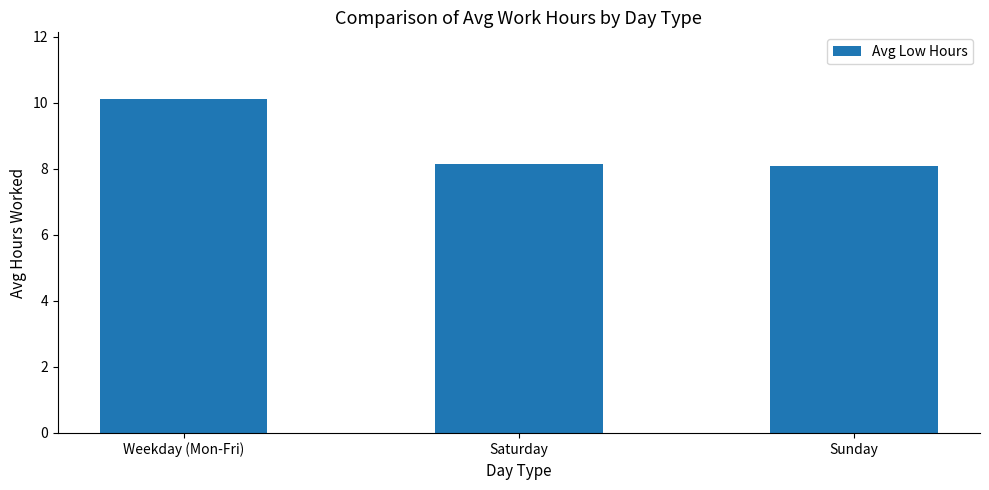

What value does the data have at Sunday?

8.1